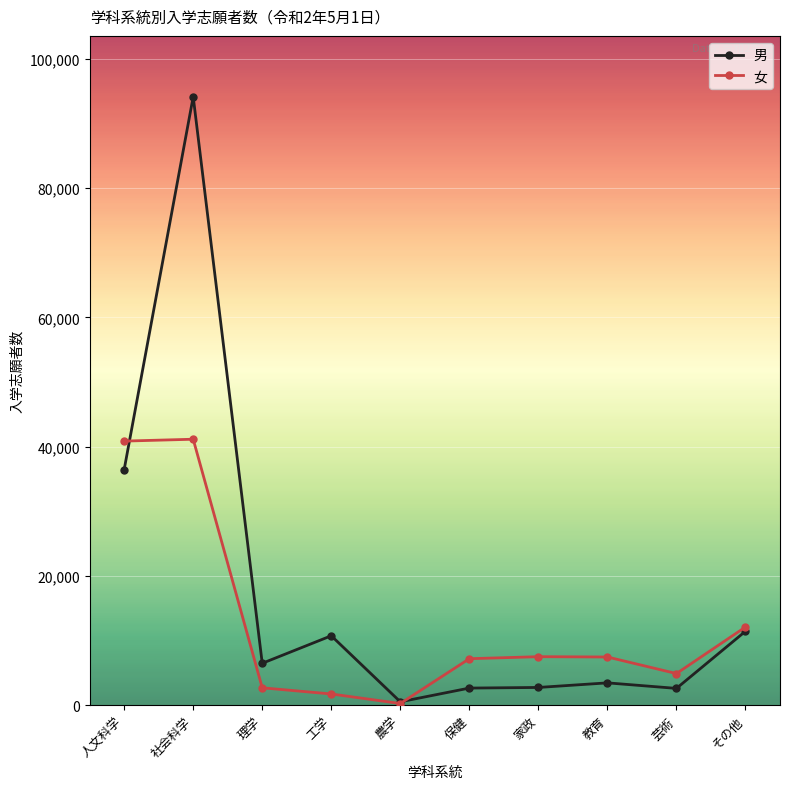

True or false: 女 has more than 0 points higher than both neighbors.

True